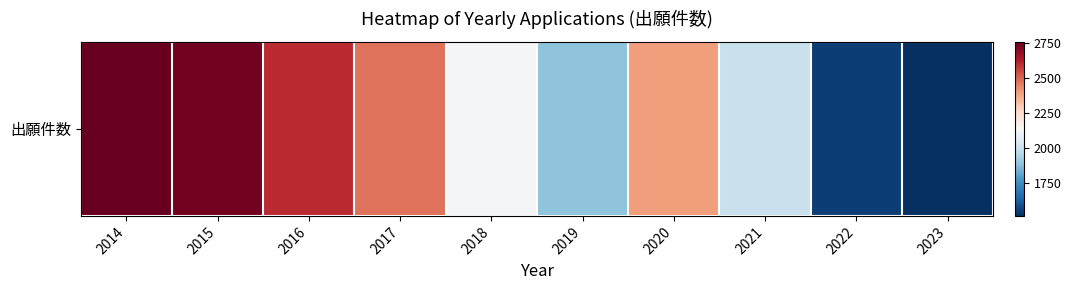

List the labels in order of value, smallest first.

2023, 2022, 2019, 2021, 2018, 2020, 2017, 2016, 2015, 2014